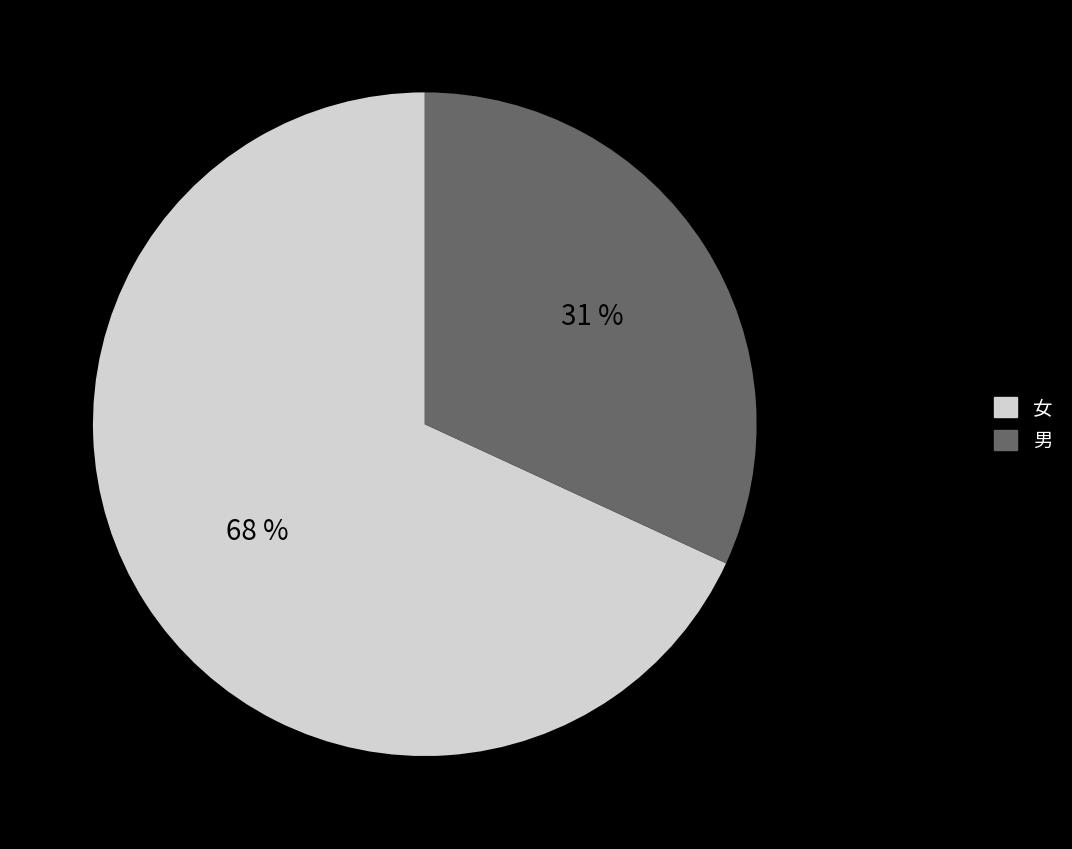

Count the number of slices in the pie.

2